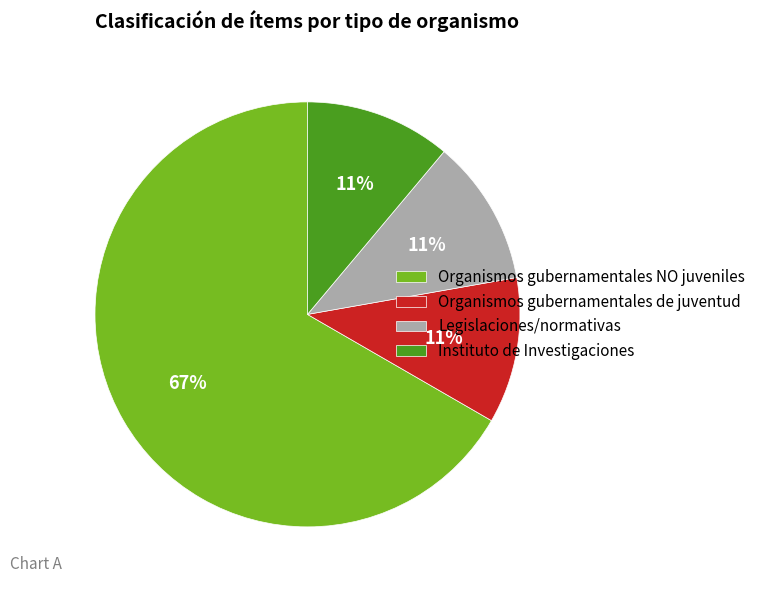

How many segments does this pie chart have?

4